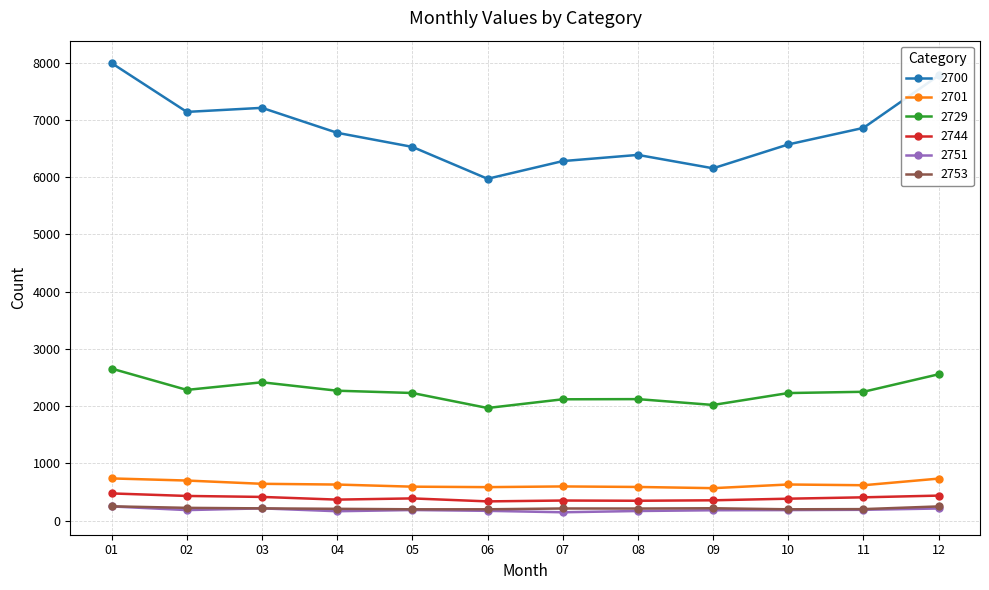

Is the value of 2751 at 09 greater than the value of 2700 at 11?

No